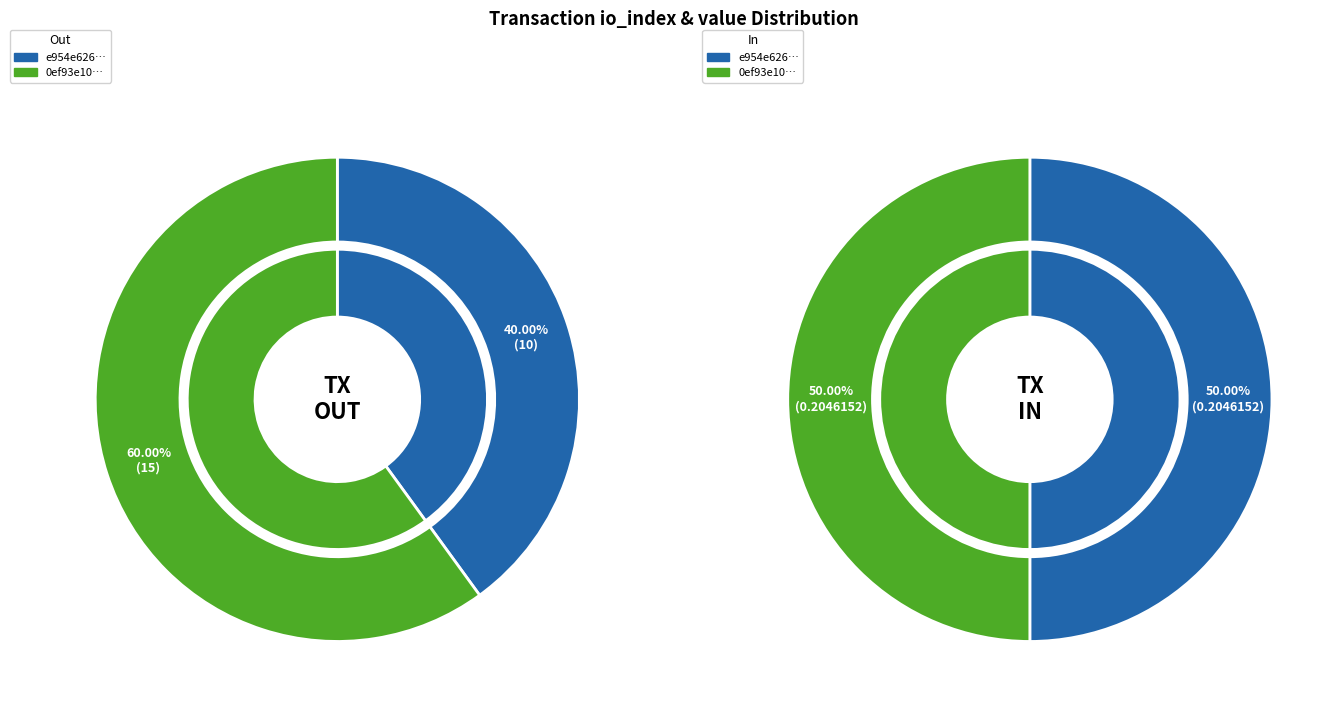

What percentage is NOT represented by value?

40.0%